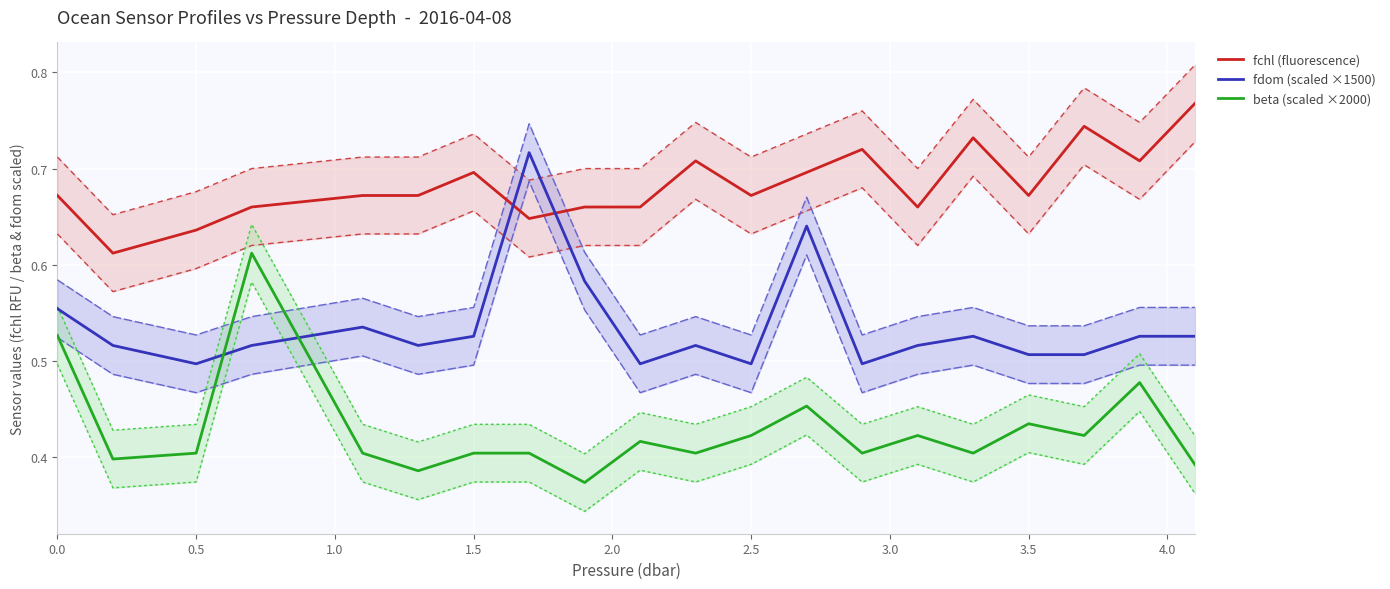

How many times do beta (scaled ×2000) and fdom (scaled ×1500) cross each other?

2